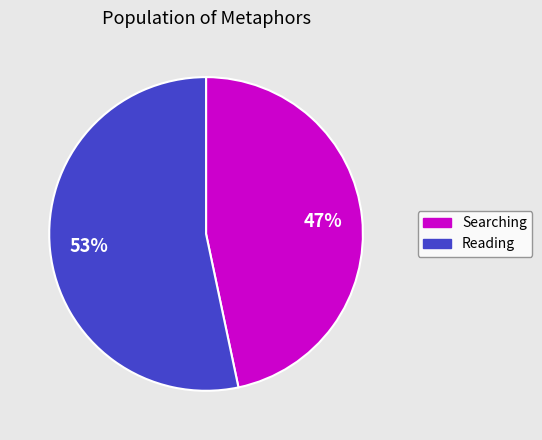

What percentage is the Searching slice, to the nearest percent?

47%